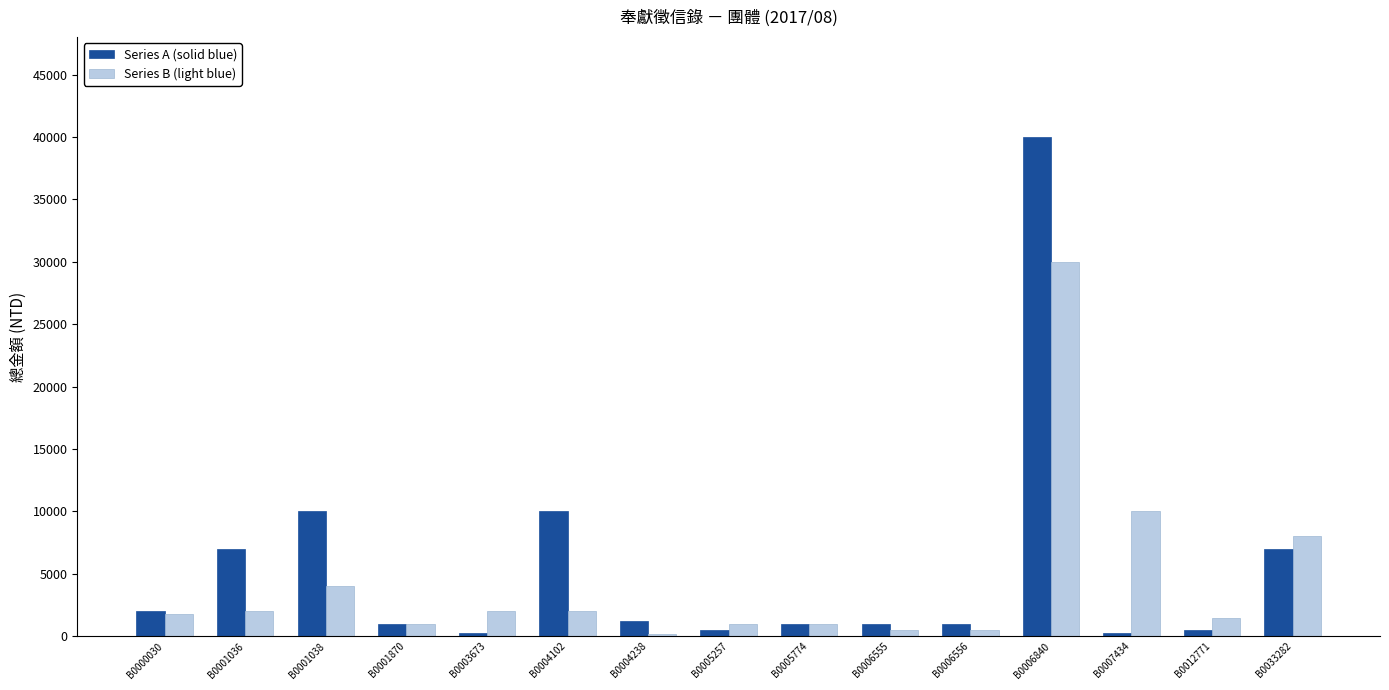

How many data points in Series B (light blue) are less than 1800?

7